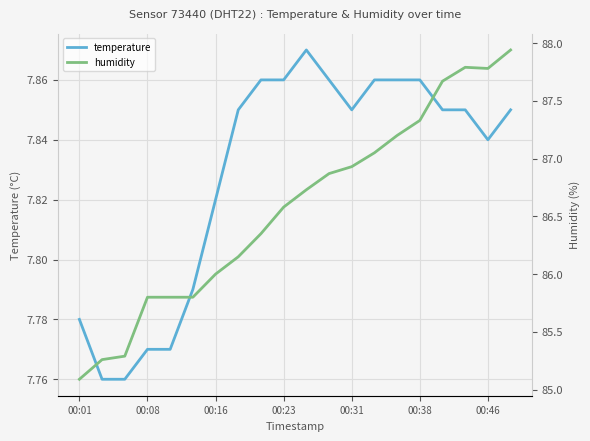

What are all the series names shown in the legend?

temperature, humidity